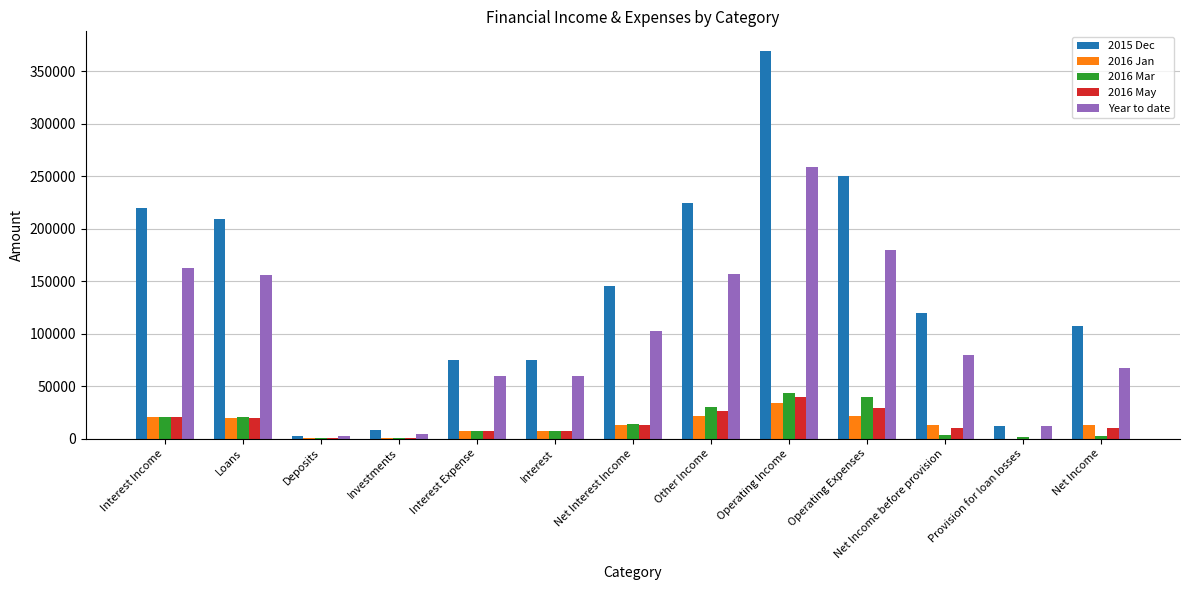

What is the sum of the 2016 Mar values at Interest Expense and Net Income?

10161.0